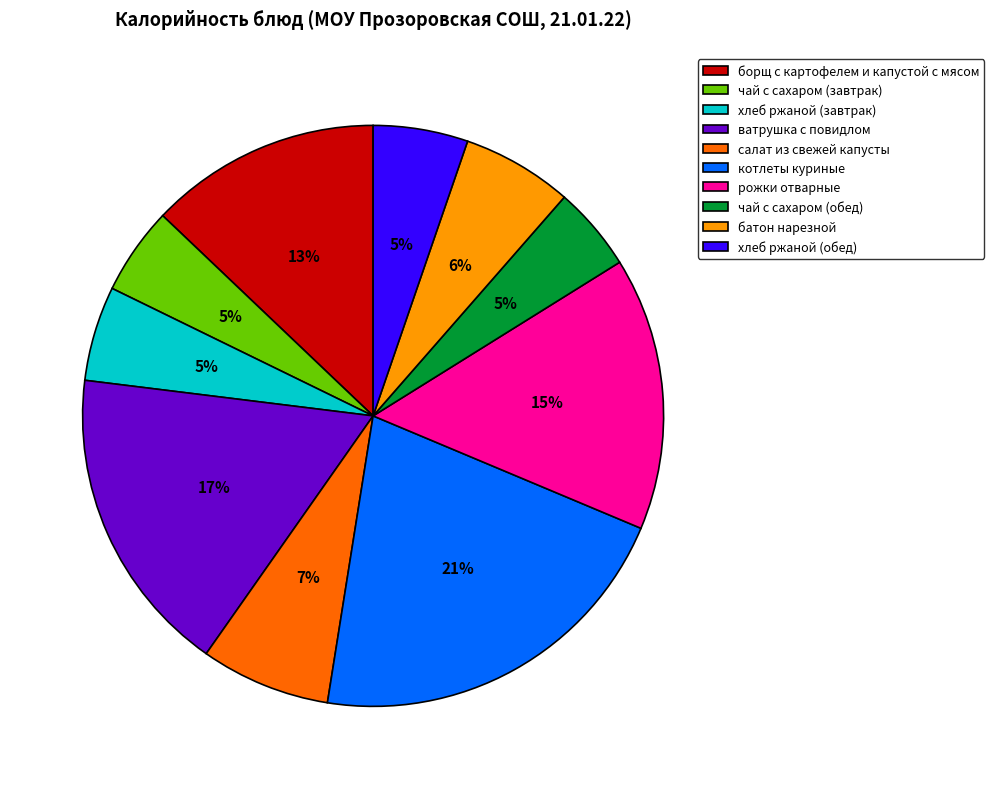

Do чай с сахаром (завтрак) and хлеб ржаной (обед) together represent more than half of the pie?

No